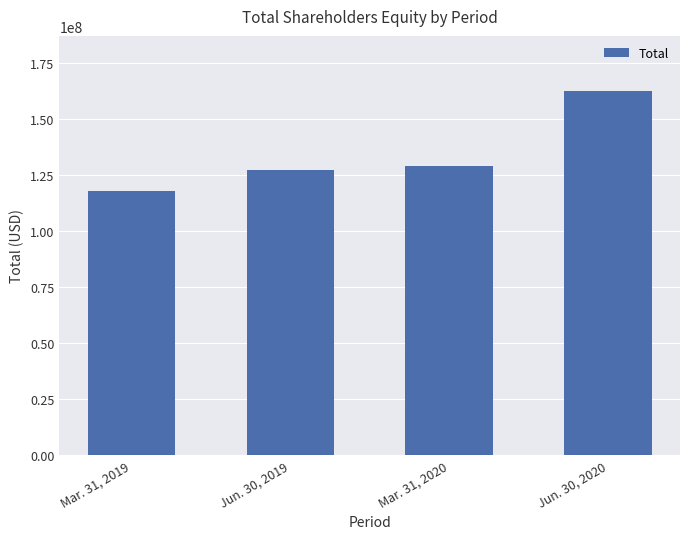

How many categories are shown in the chart?

4